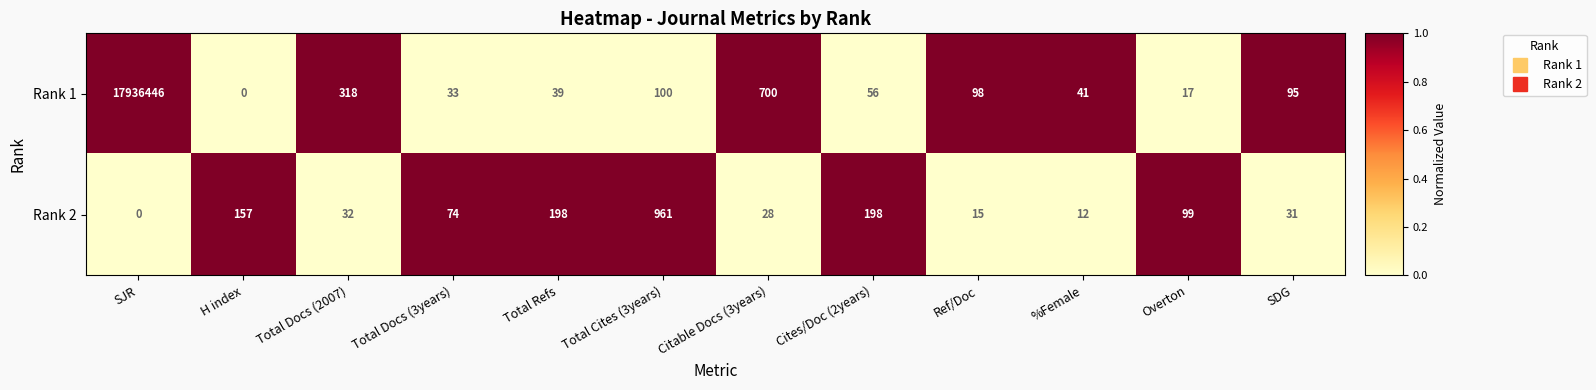

What is the difference between the highest and lowest values at Overton?

82